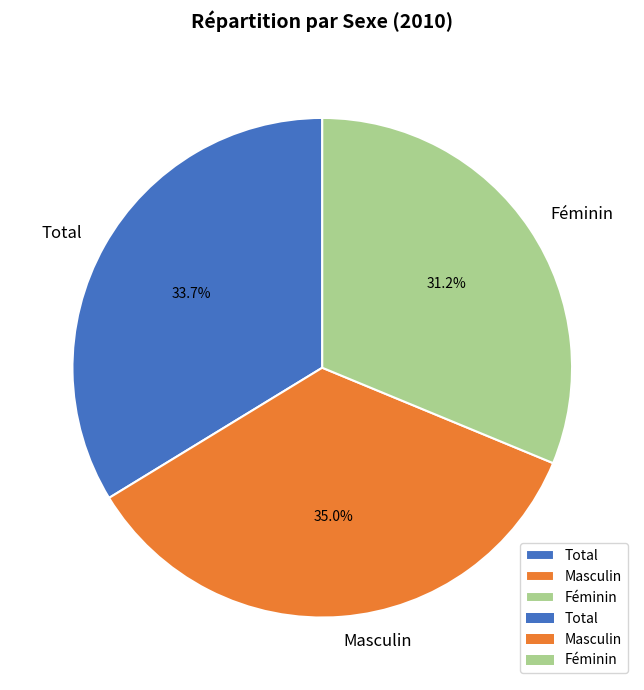

Is the sum of Féminin and Masculin greater than half?

Yes